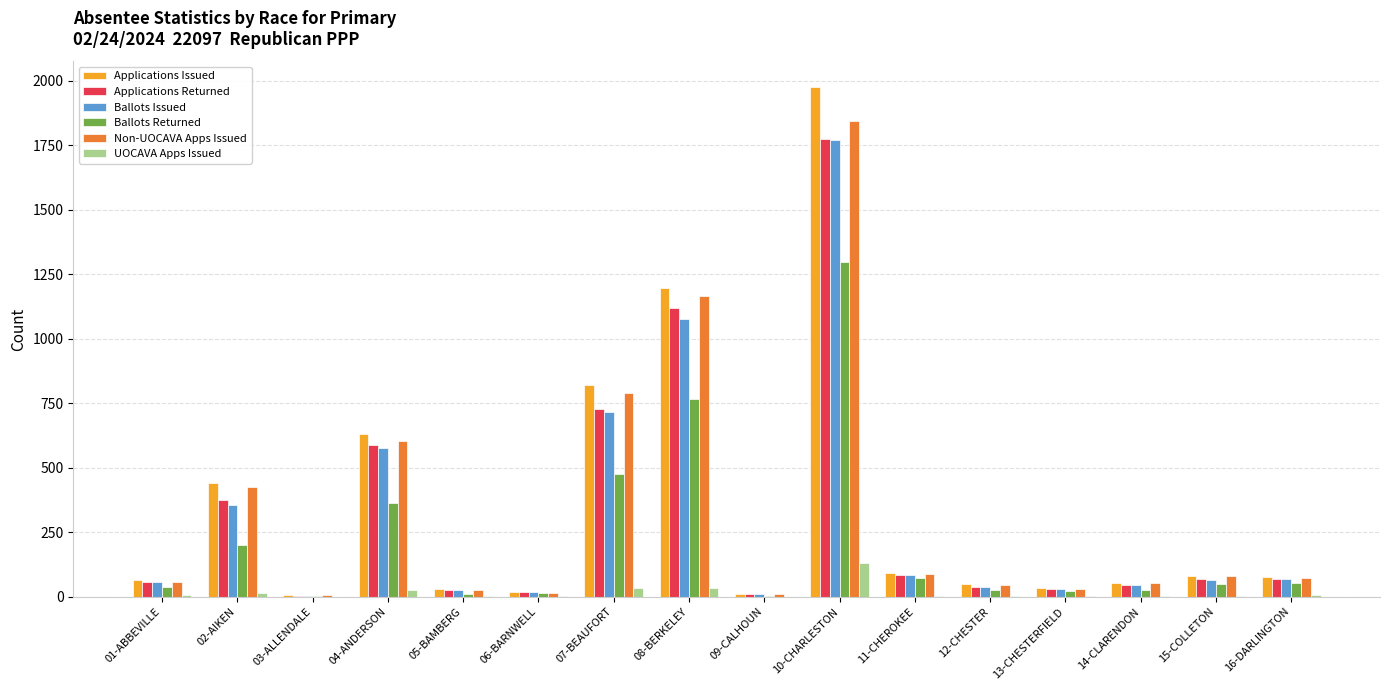

Which label corresponds to the largest value in the chart?

10-CHARLESTON